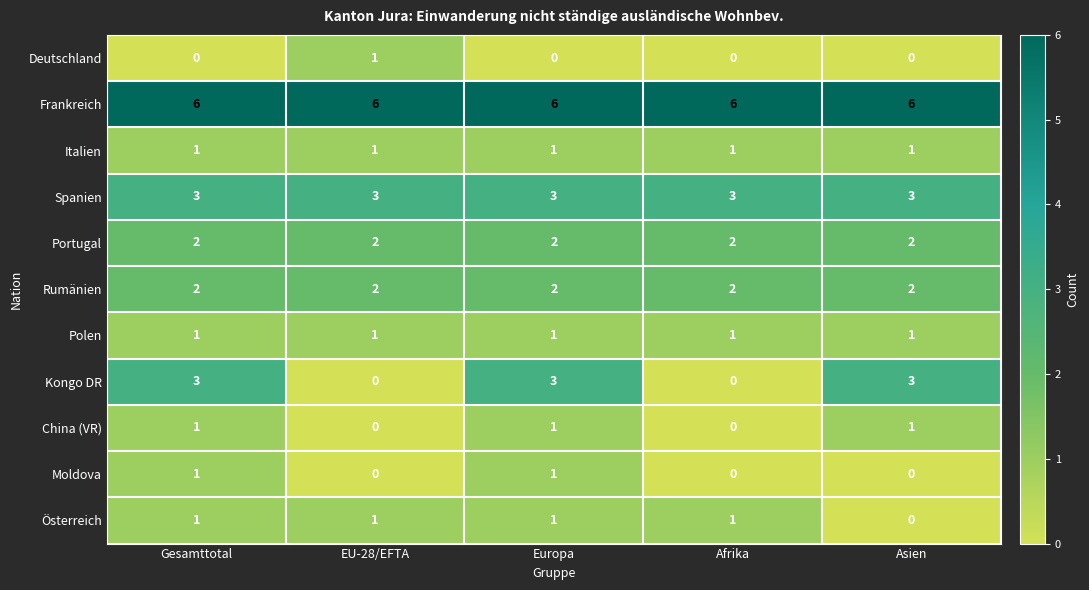

The Deutschland series shows 2 at EU-28/EFTA. True or false?

False